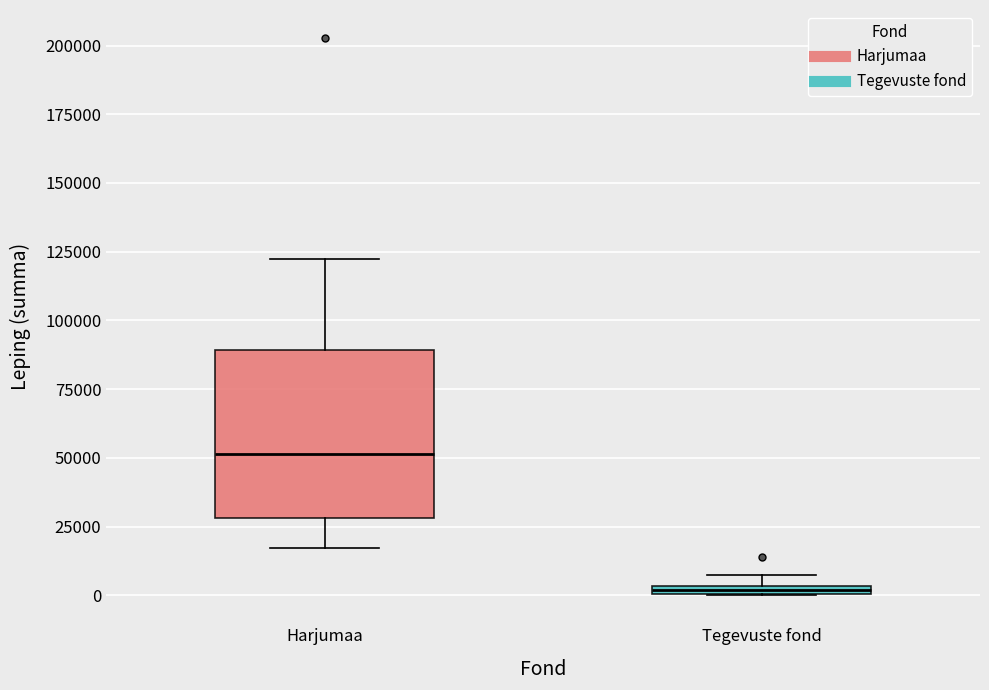

Comparing the boxes themselves (not the whiskers), which one is the tallest?

Harjumaa